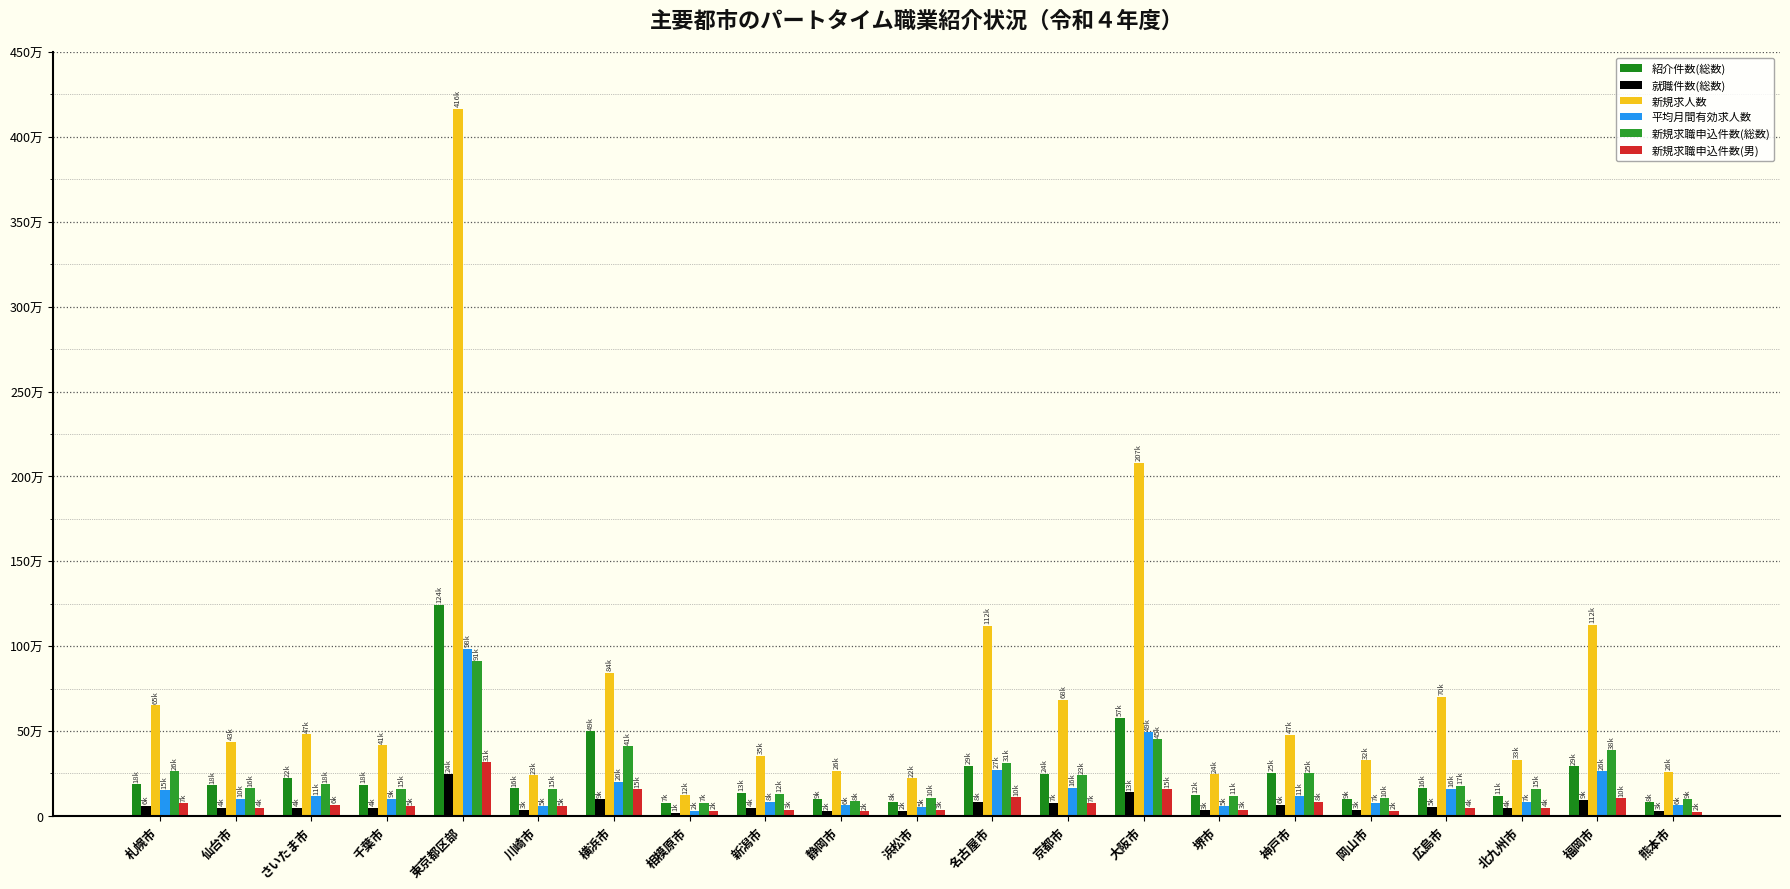

Does the chart contain any negative values?

No